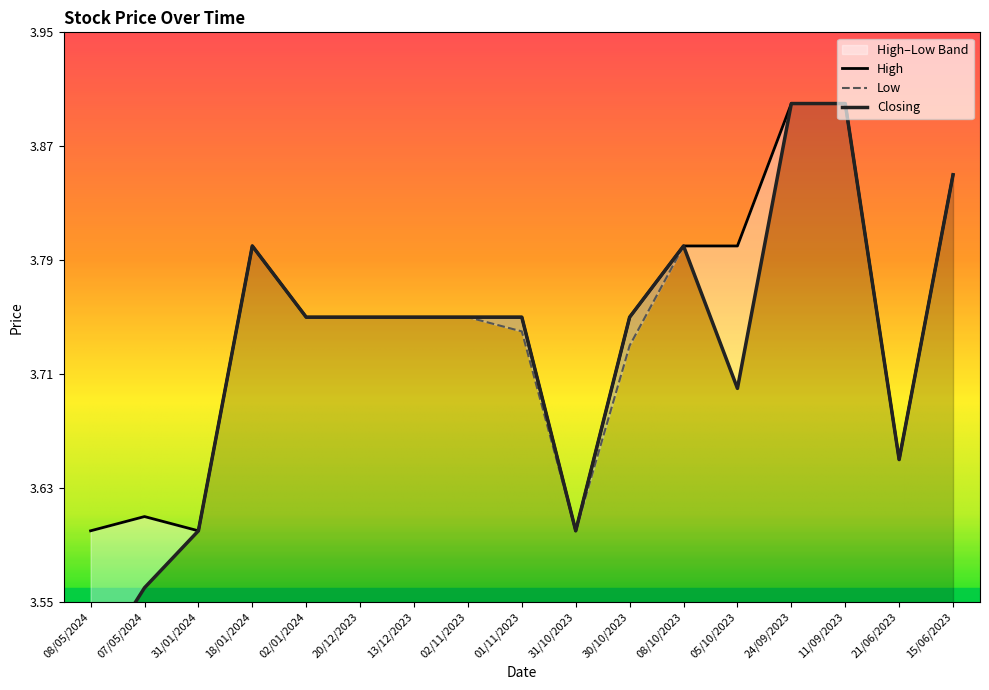

Which series has the largest total across all categories?

High